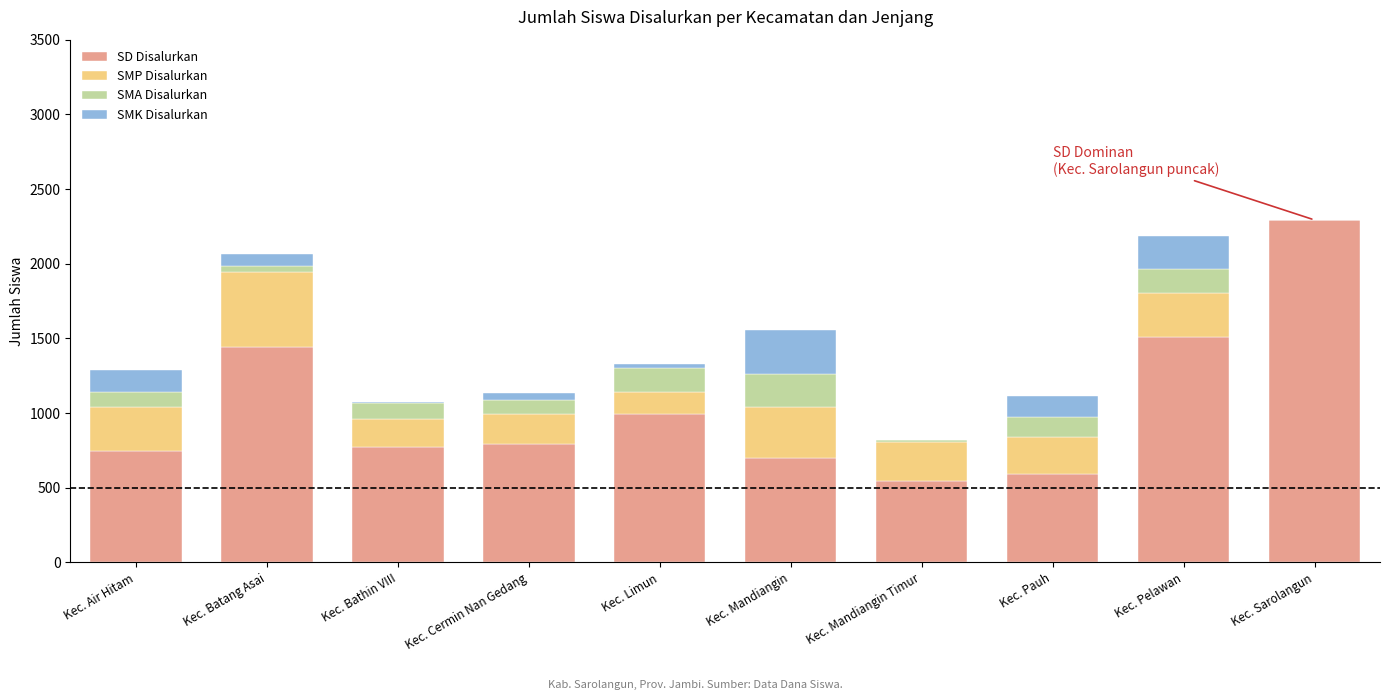

Are the bars grouped side by side (vs. stacked)?

No